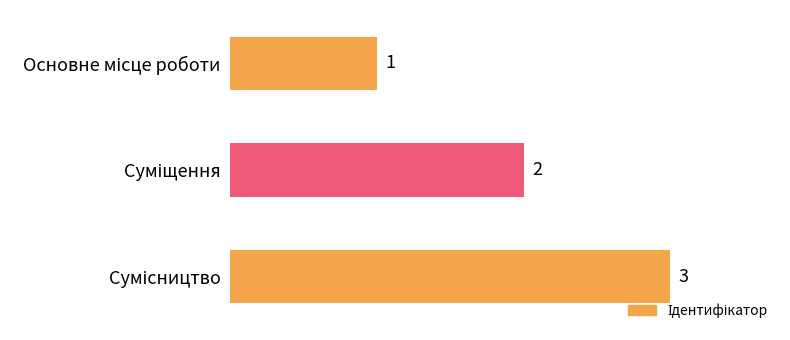

How many values are between 1 and 3?

3